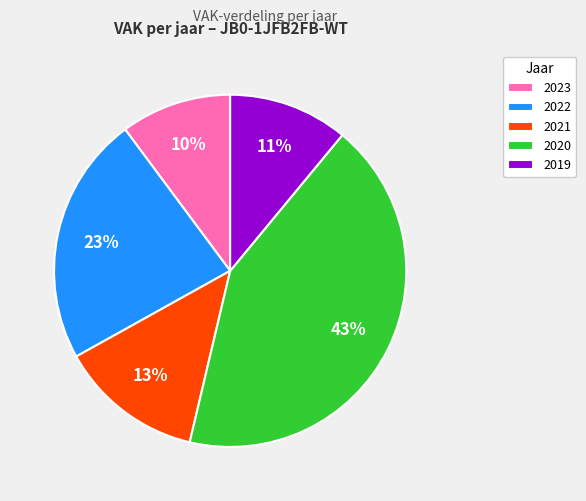

To the nearest percent, what is the difference between the 2022 and 2020 slice percentages?

20%